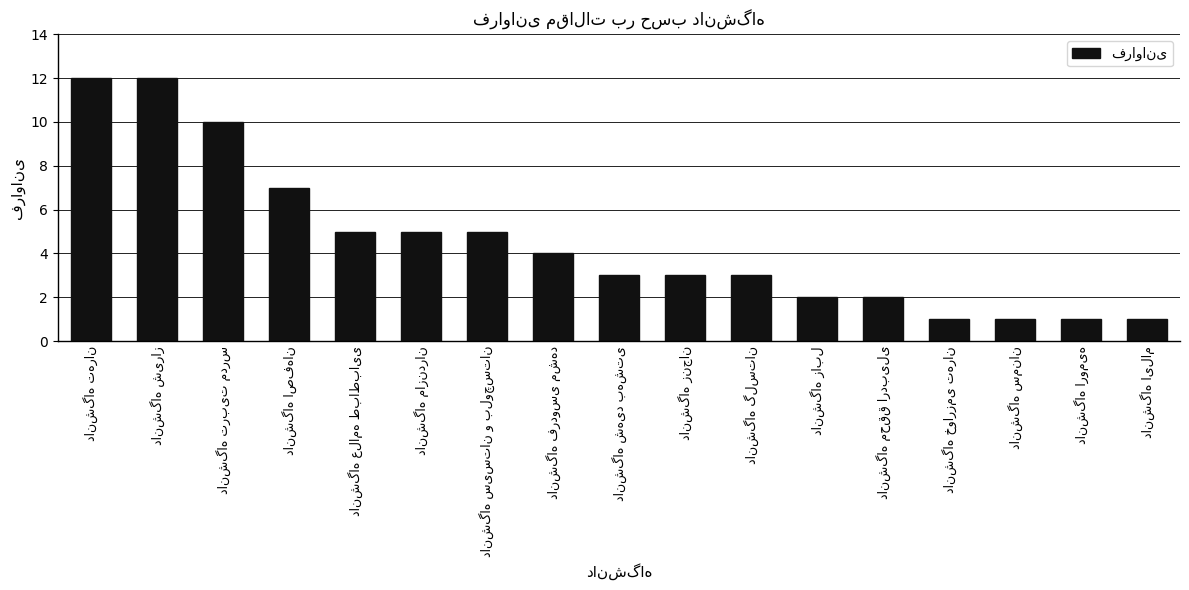

What is the greatest value displayed?

12